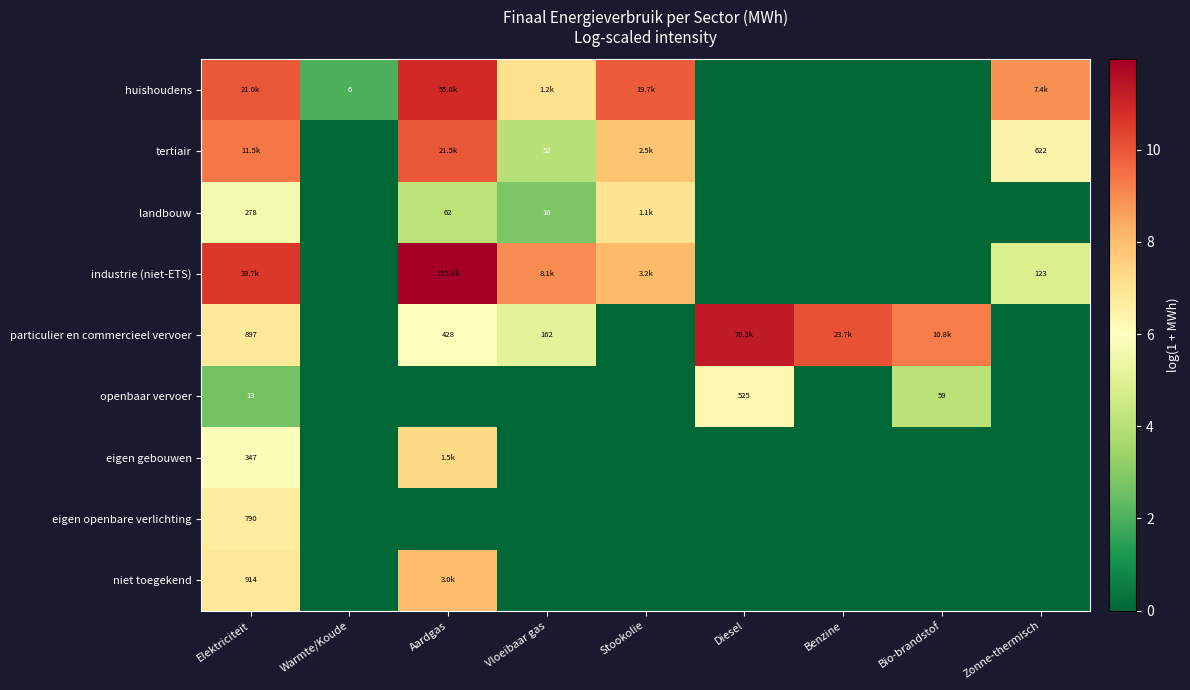

True or false: eigen openbare verlichting has a value of 0.0 at Diesel.

True